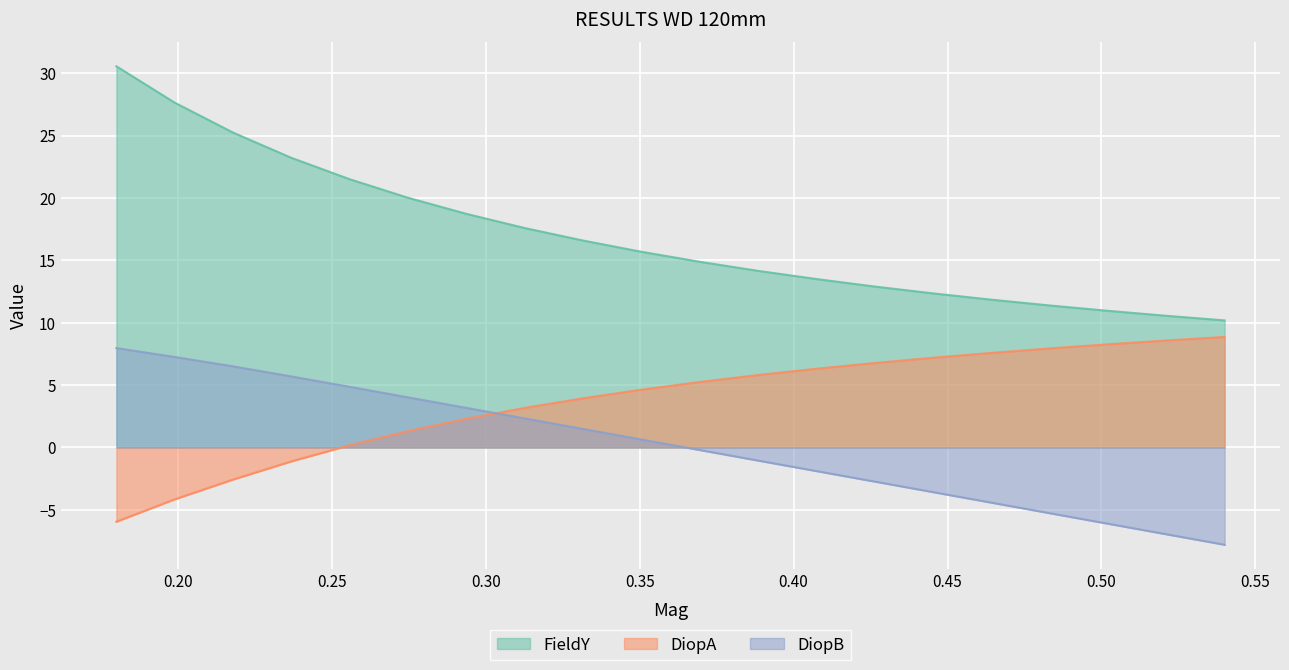

The DiopB series shows 1.1 at 0.3505. True or false?

False